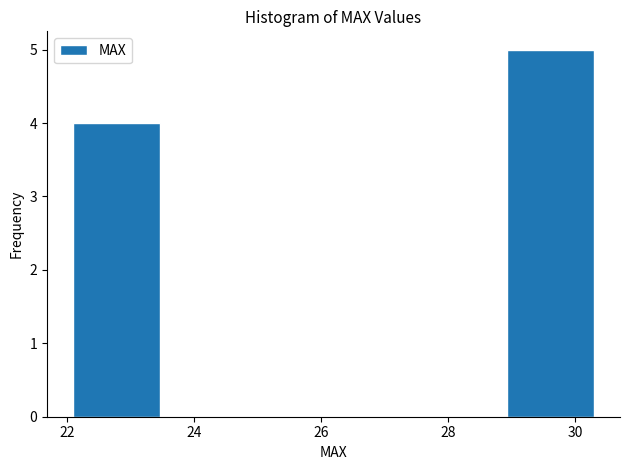

Over which range of the x-axis is the bar tallest?

29.0 to 30.4